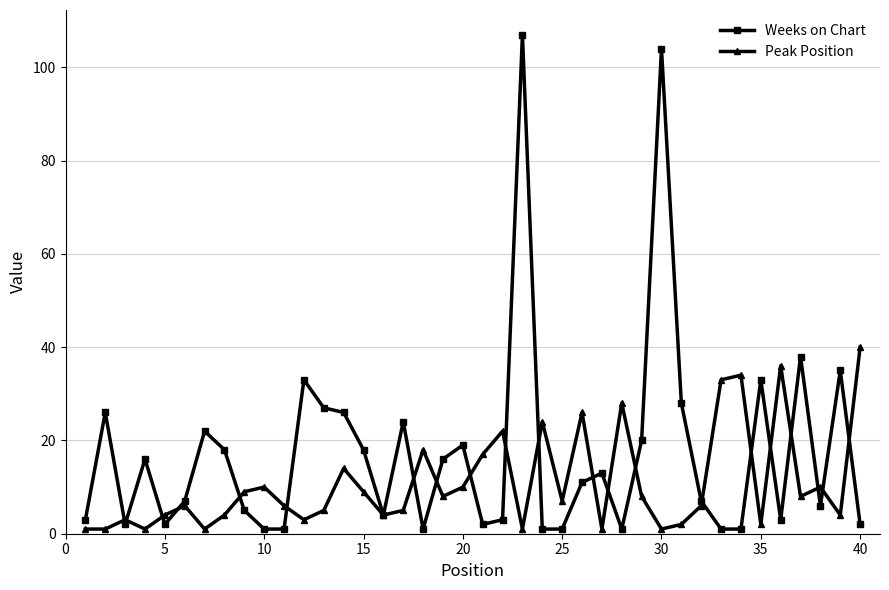

Rank the series by their maximum value, from lowest to highest.

Peak Position, Weeks on Chart